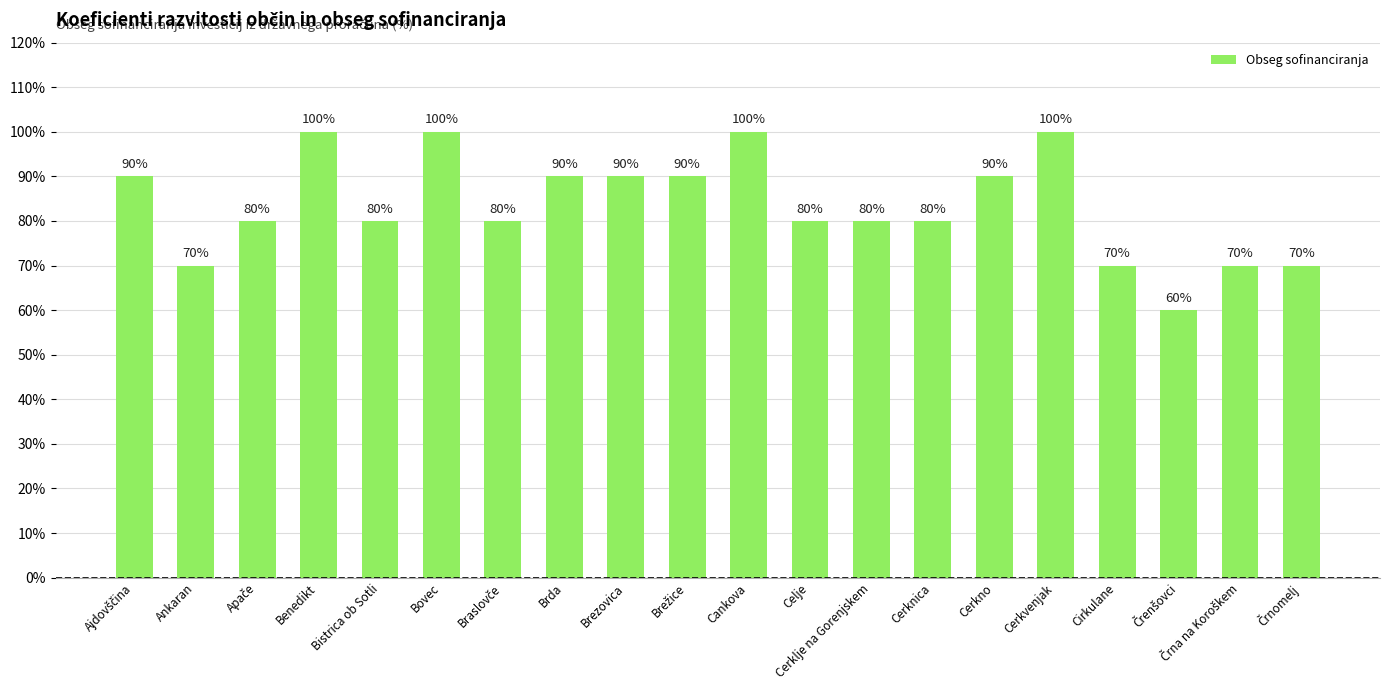

True or false: the data shows 100 at Cerkvenjak.

True